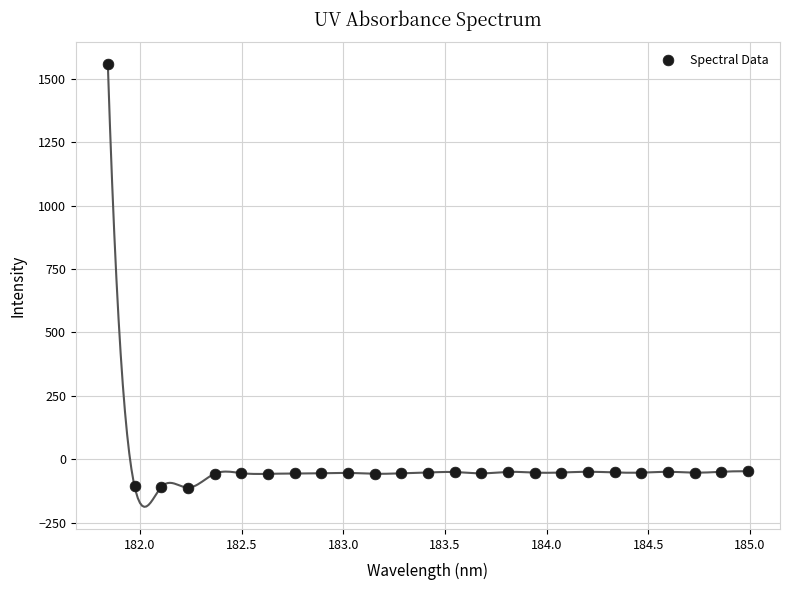

What is the range of Y values (max minus min)?

1668.8